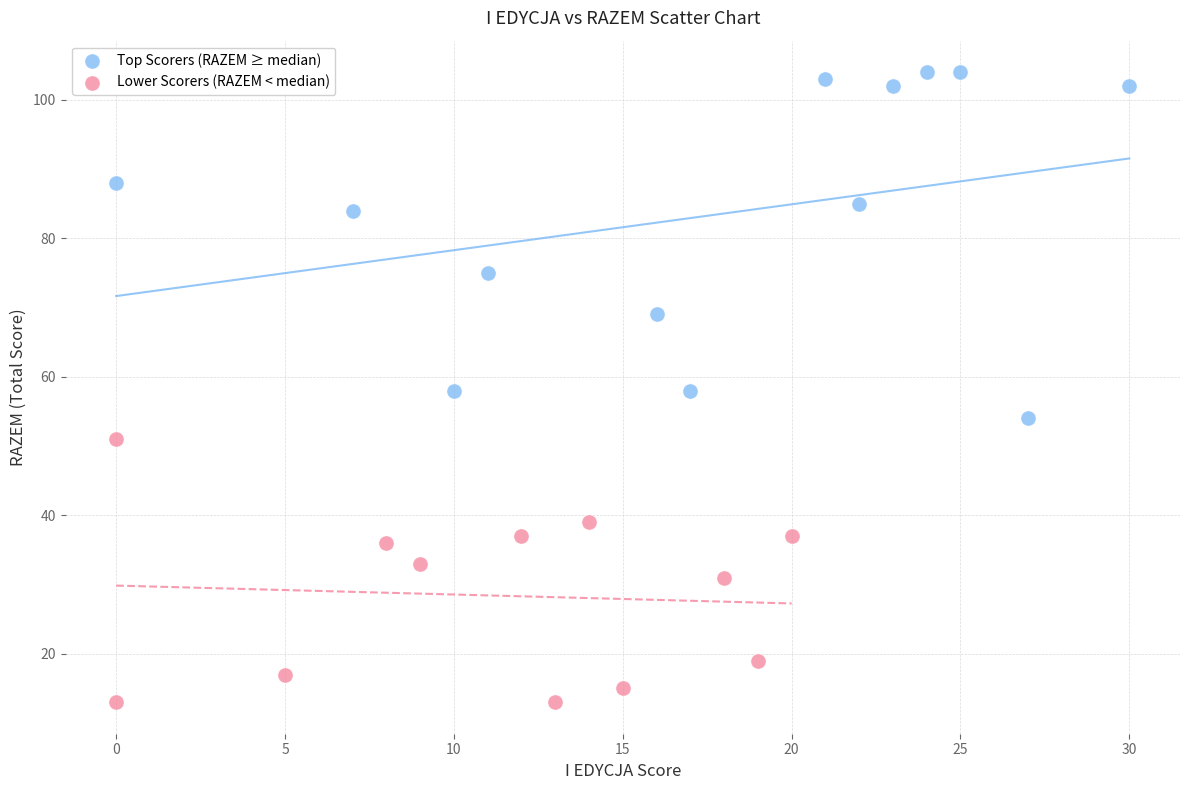

Which series reaches the maximum Y coordinate?

Top Scorers (RAZEM ≥ median)